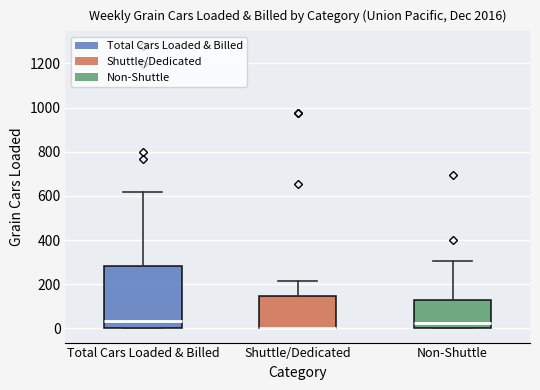

Reading left to right, read every box against the y-axis: the position of its median line, the range the box covers, and the ends of its whiskers. The values are not printed on the chart, so give them approximately, as read against the axis.

Total Cars Loaded & Billed: median 40, box 0 to 280, whiskers 0 to 620
Shuttle/Dedicated: median 0 (drawn on the box's lower edge), box 0 to 140, whiskers 0 to 220
Non-Shuttle: median 20, box 0 to 120, whiskers 0 to 300